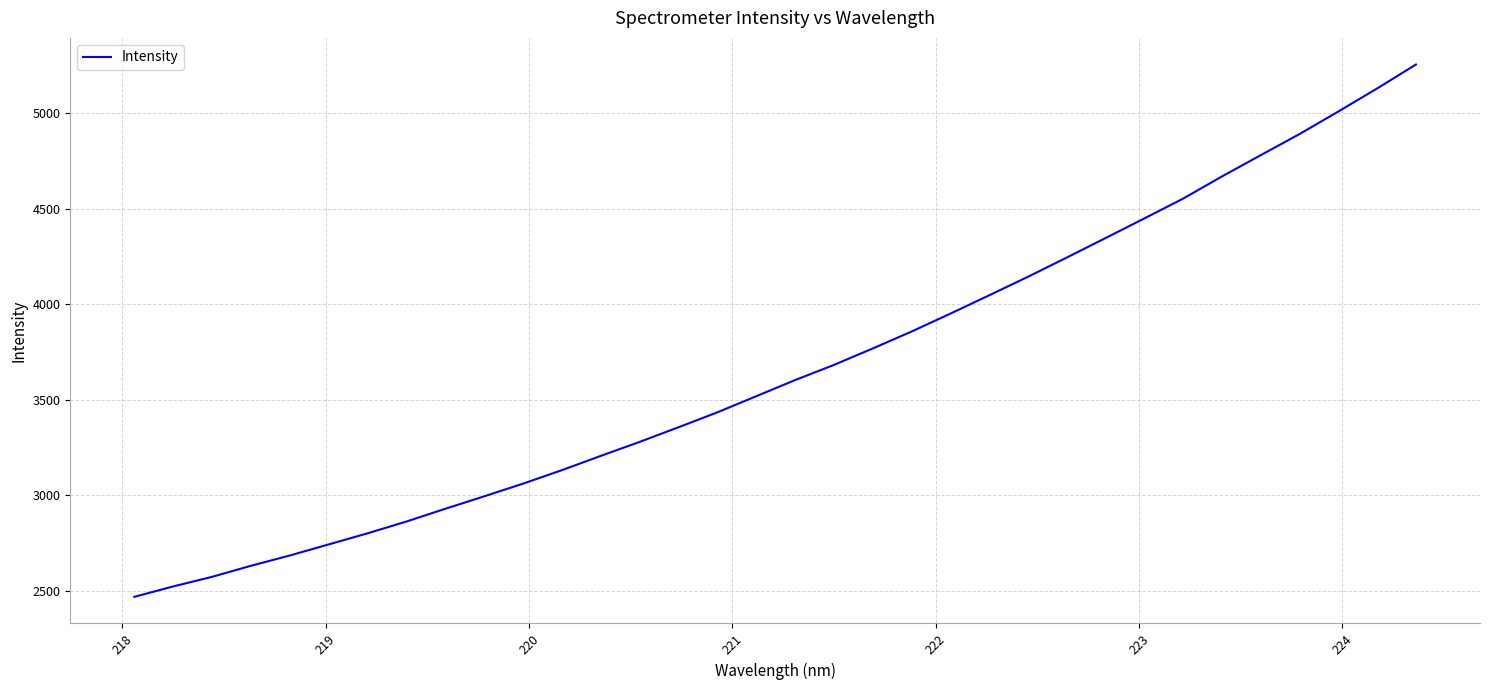

What is the difference between the maximum and minimum values?

2786.5